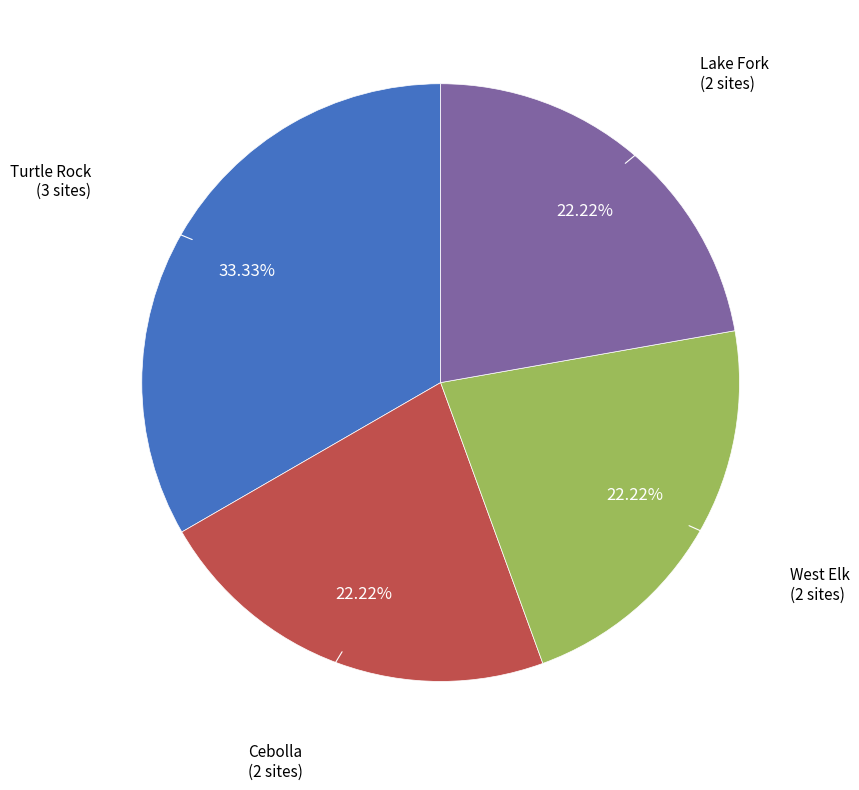

Which slice is the largest?

Turtle Rock